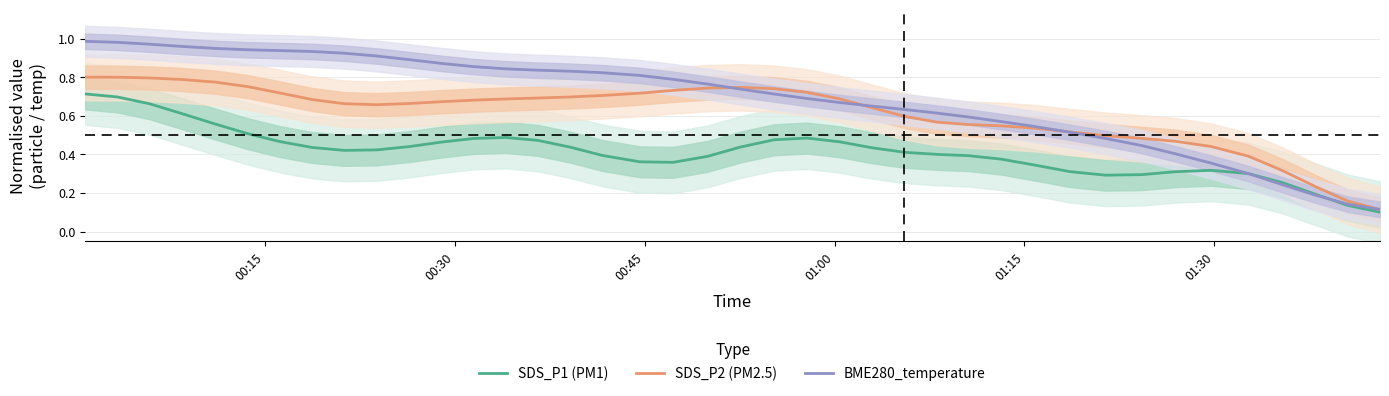

What is the difference between the maximum and minimum values in the BME280_temperature series?

0.9